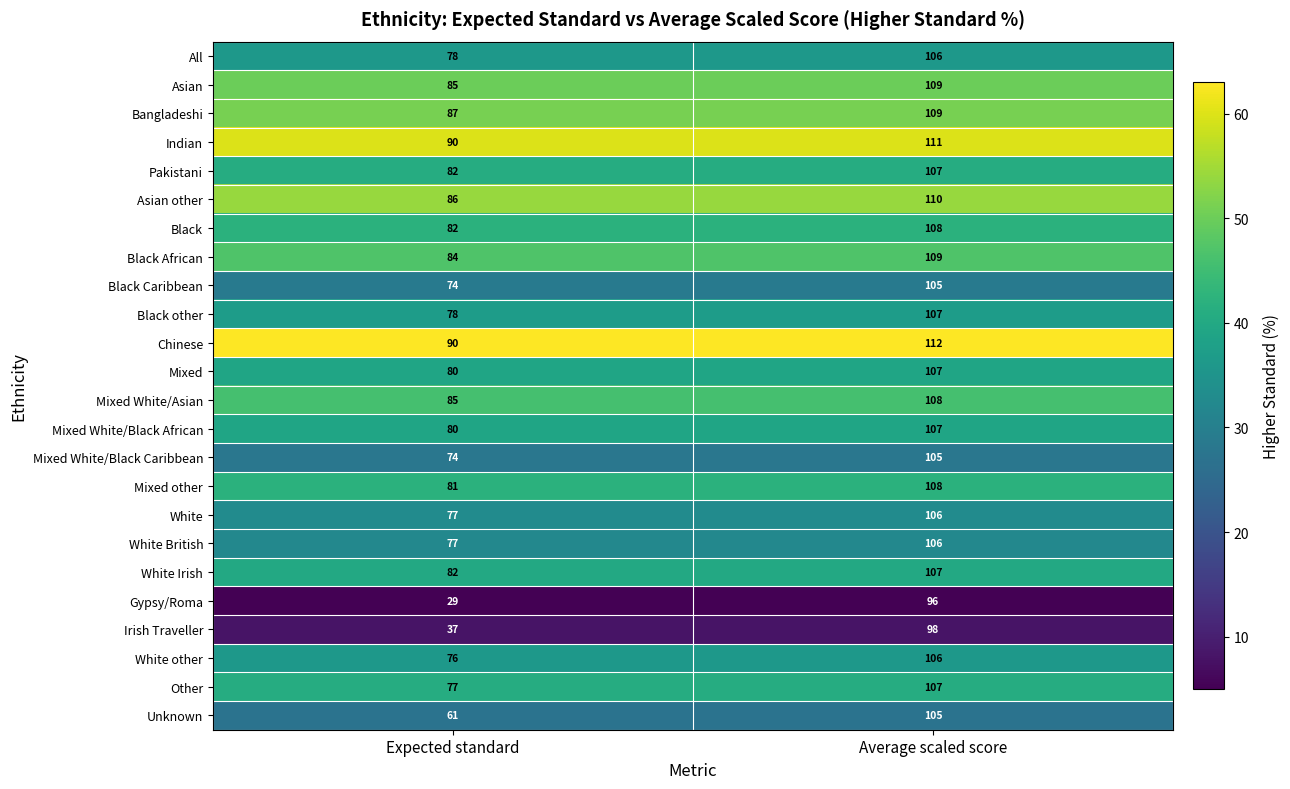

What is the average value of the White other series?

91